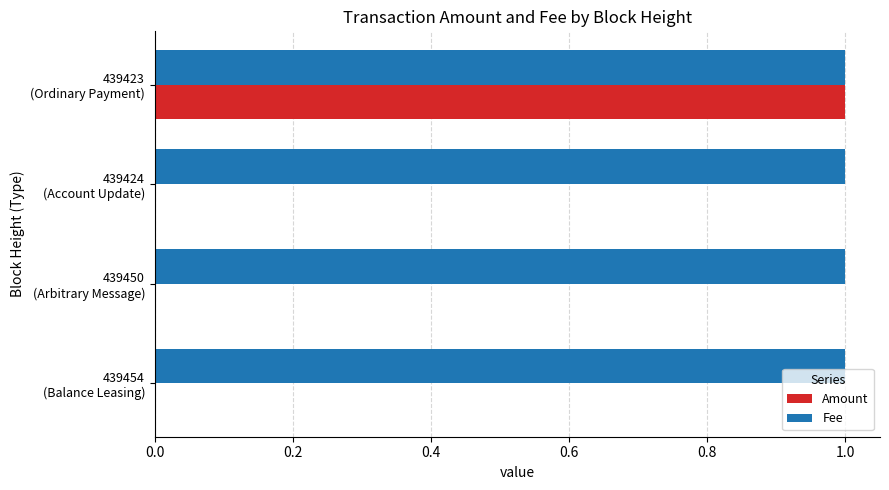

Which series has the largest range (max minus min)?

Amount